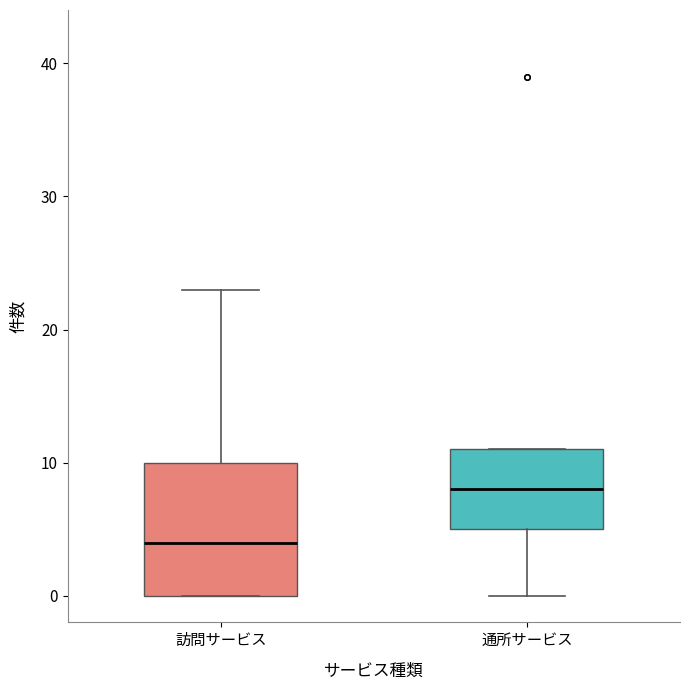

Which box has the lowest median line?

訪問サービス